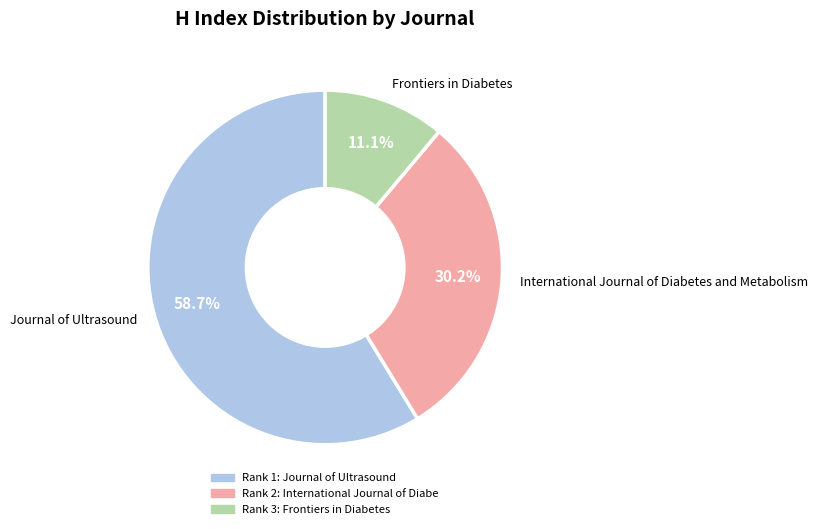

Is it true that International Journal of Diabetes and Metabolism is 24% of the pie?

False